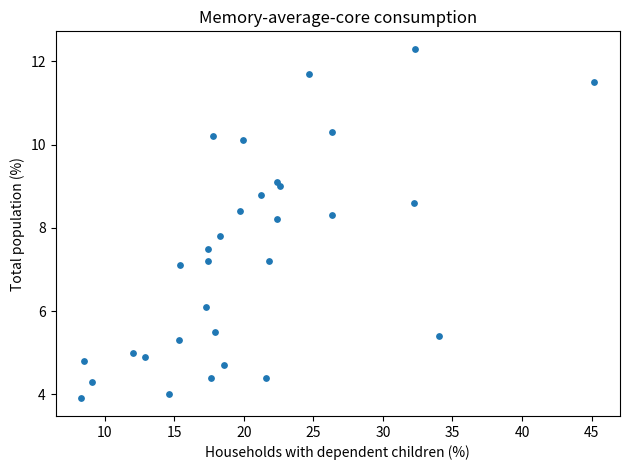

What is the range of Y values (max minus min)?

8.4